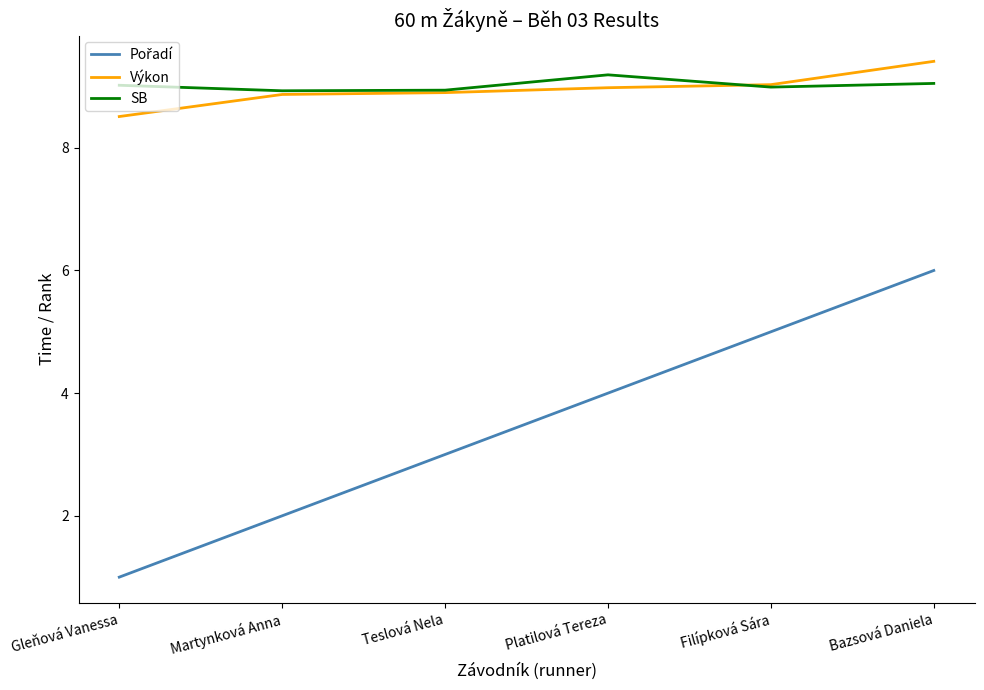

True or false: Výkon has a value of 6.0 at Filípková Sára.

False